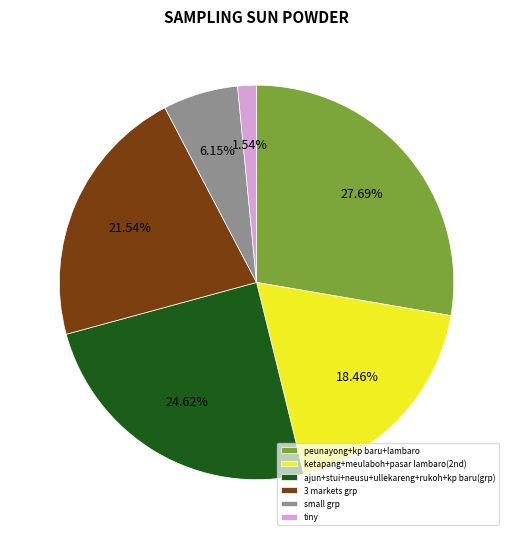

To the nearest percent, what is the difference between the largest and smallest slice percentages?

26%